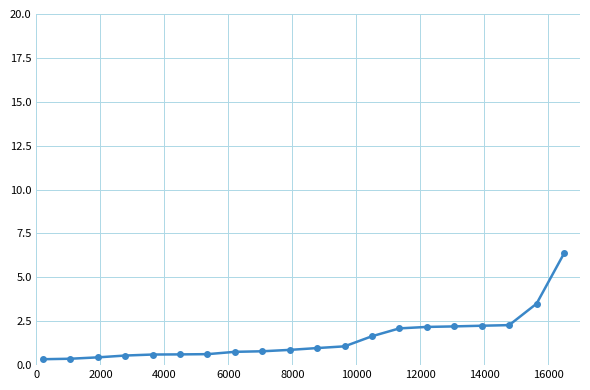

What is the average value?

1.5